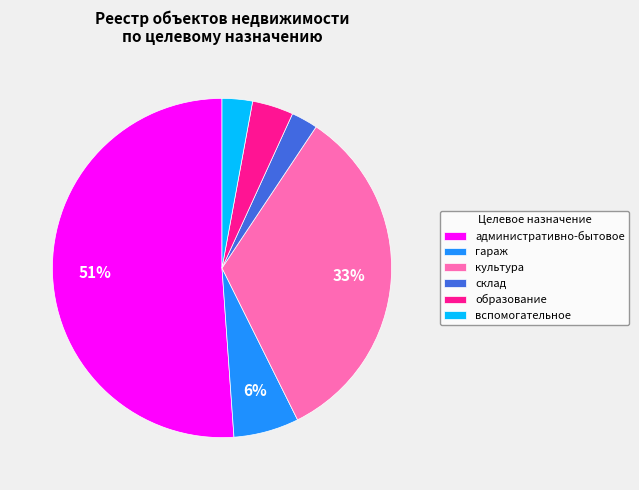

Which slice is the largest?

административно-бытовое